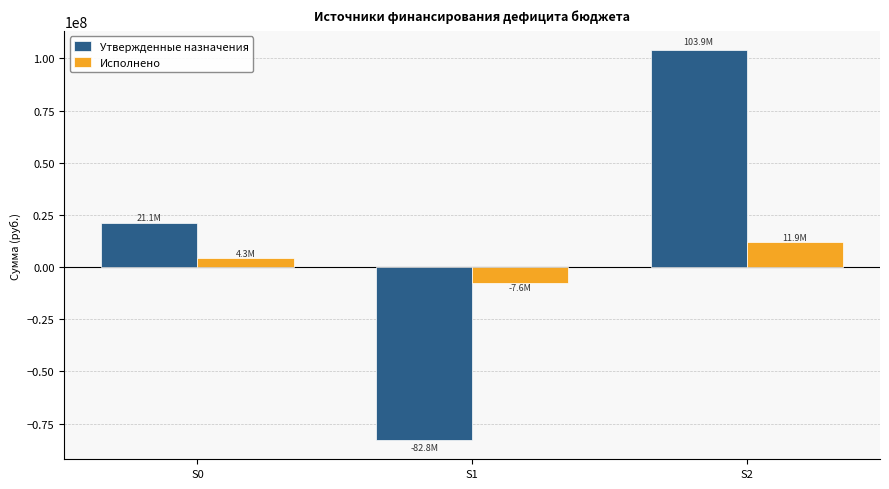

Are the bars horizontal?

No